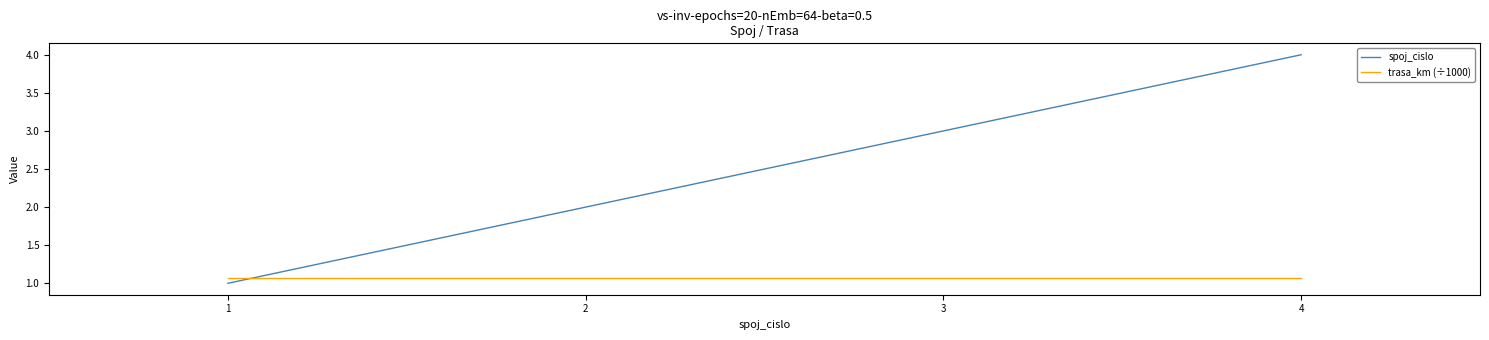

What is the spread (max minus min) of values at 2?

0.9